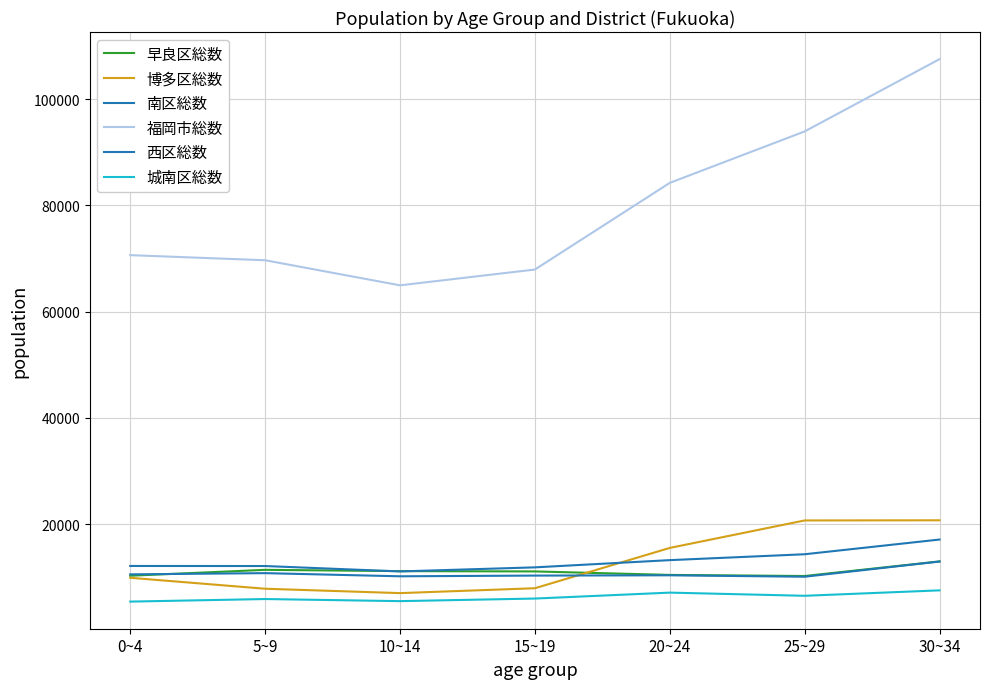

Between 10~14 and 20~24, which series saw the biggest shift?

福岡市総数